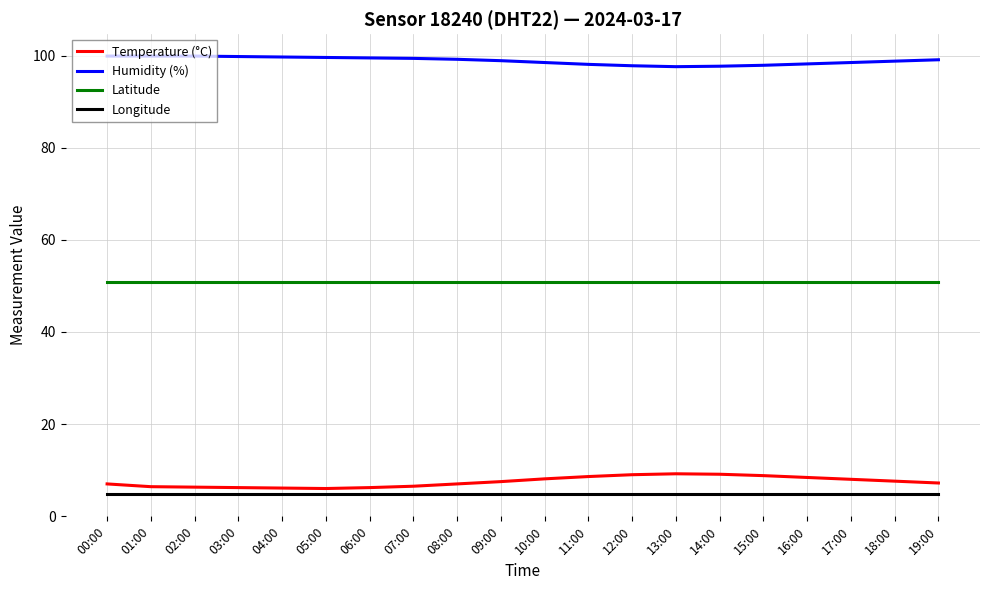

Is it true that Temperature (°C) equals 10.5 at 03:00?

False